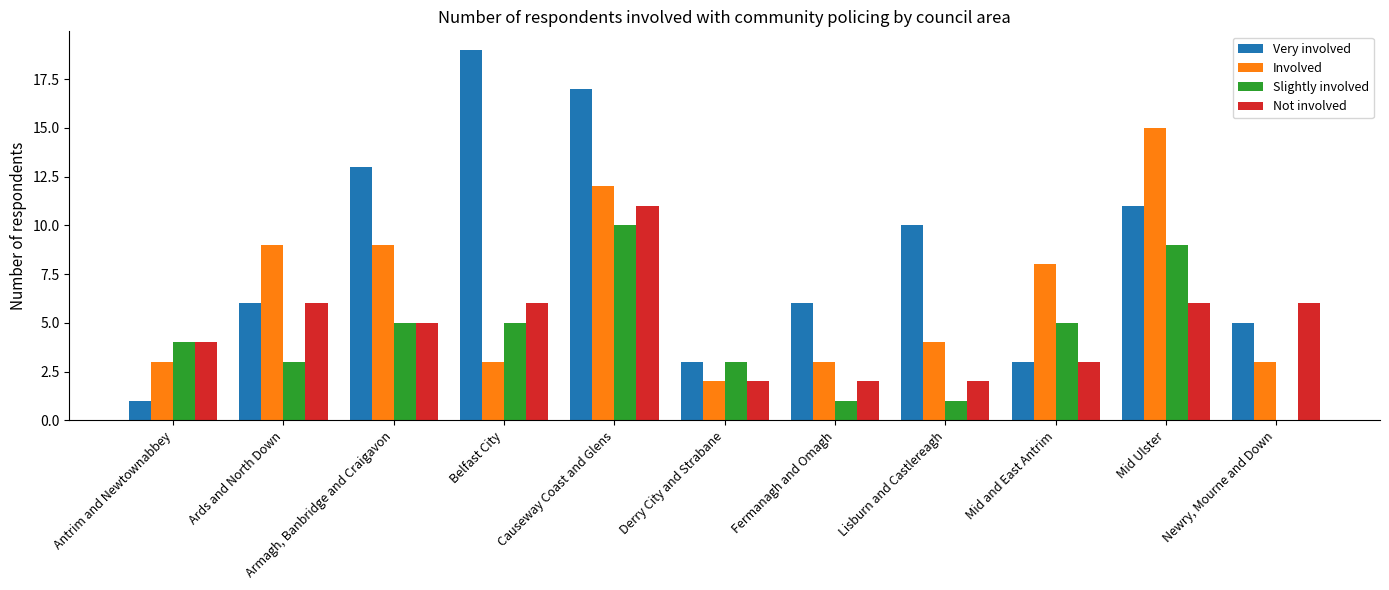

Reading right to left, what are all the values shown in this chart?

Very involved: 5	11	3	10	6	3	17	19	13	6	1
Involved: 3	15	8	4	3	2	12	3	9	9	3
Slightly involved: 0	9	5	1	1	3	10	5	5	3	4
Not involved: 6	6	3	2	2	2	11	6	5	6	4